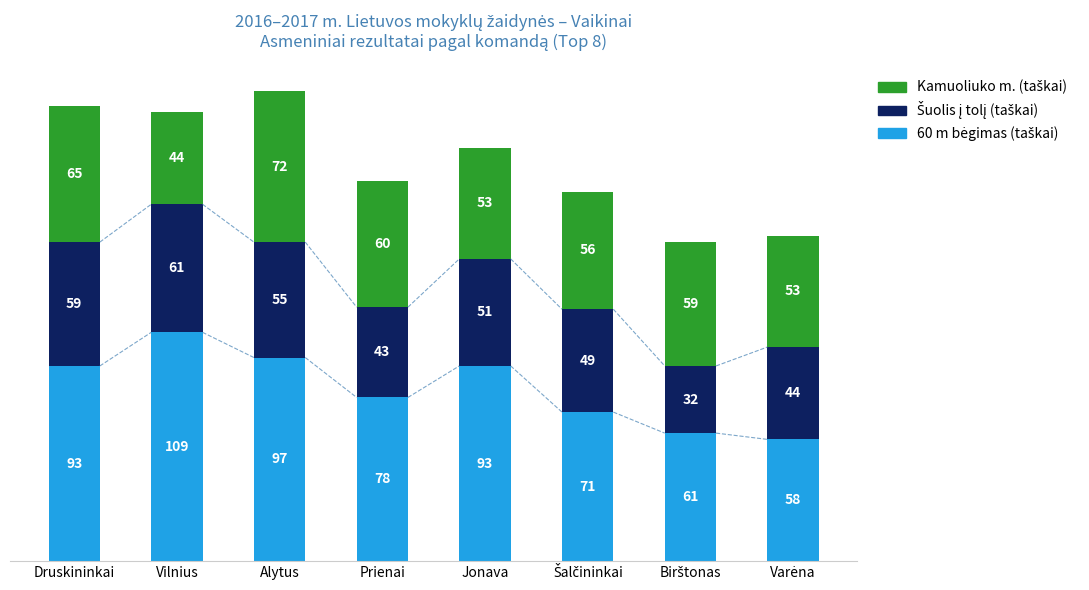

What is the total value across all series at Jonava?

197